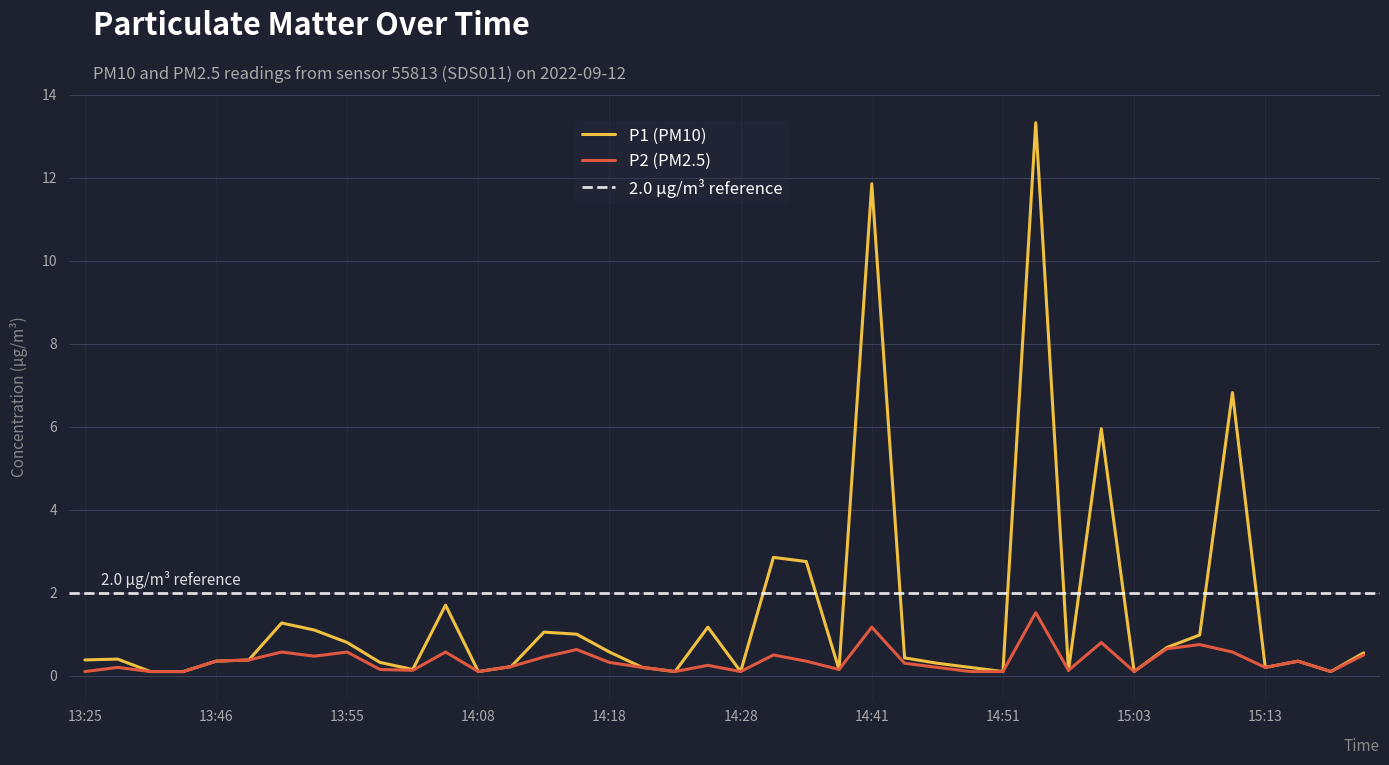

True or false: P2 (PM2.5) and P1 (PM10) intersect in this chart.

False